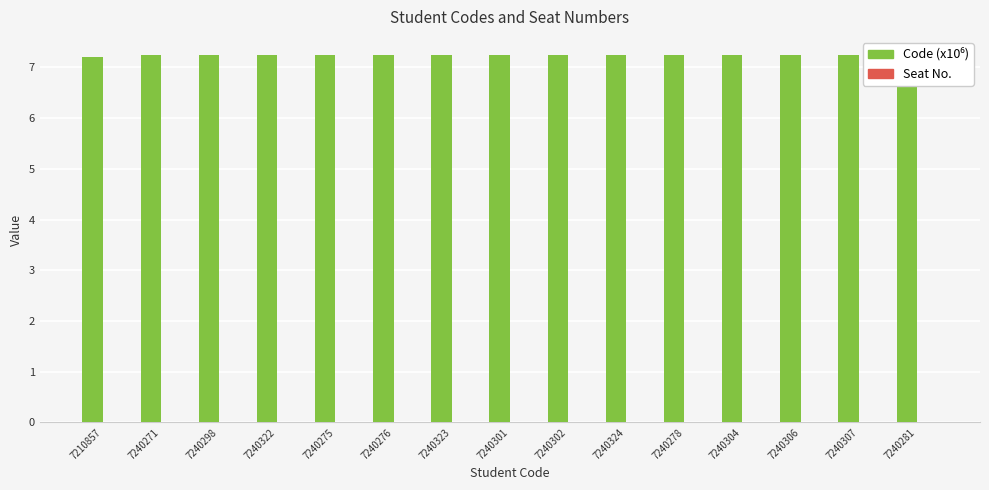

The value at 7240301 is 3.1. True or false?

False